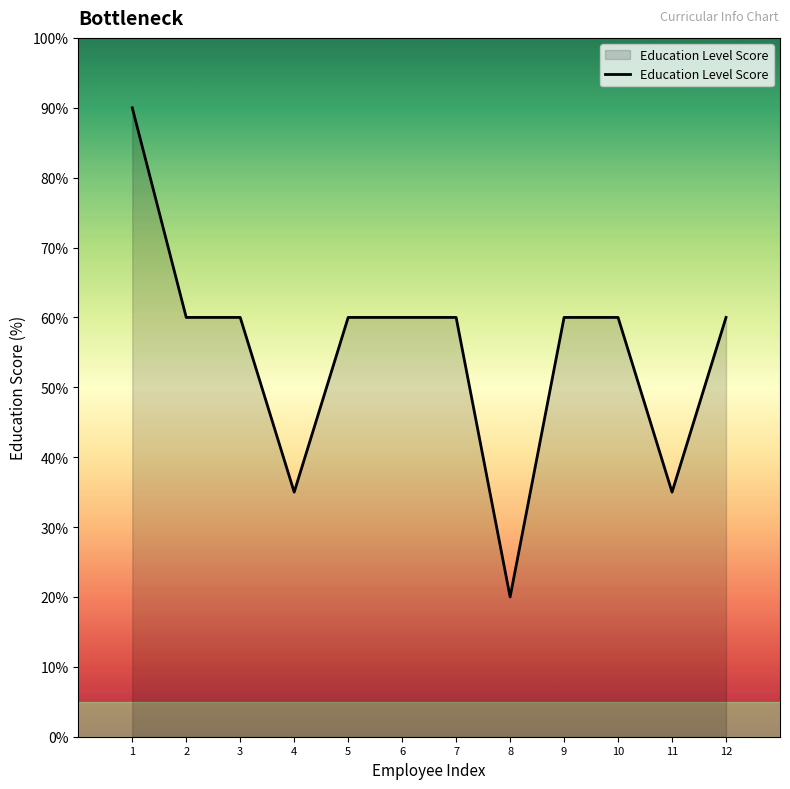

How many series are shown in this chart?

1